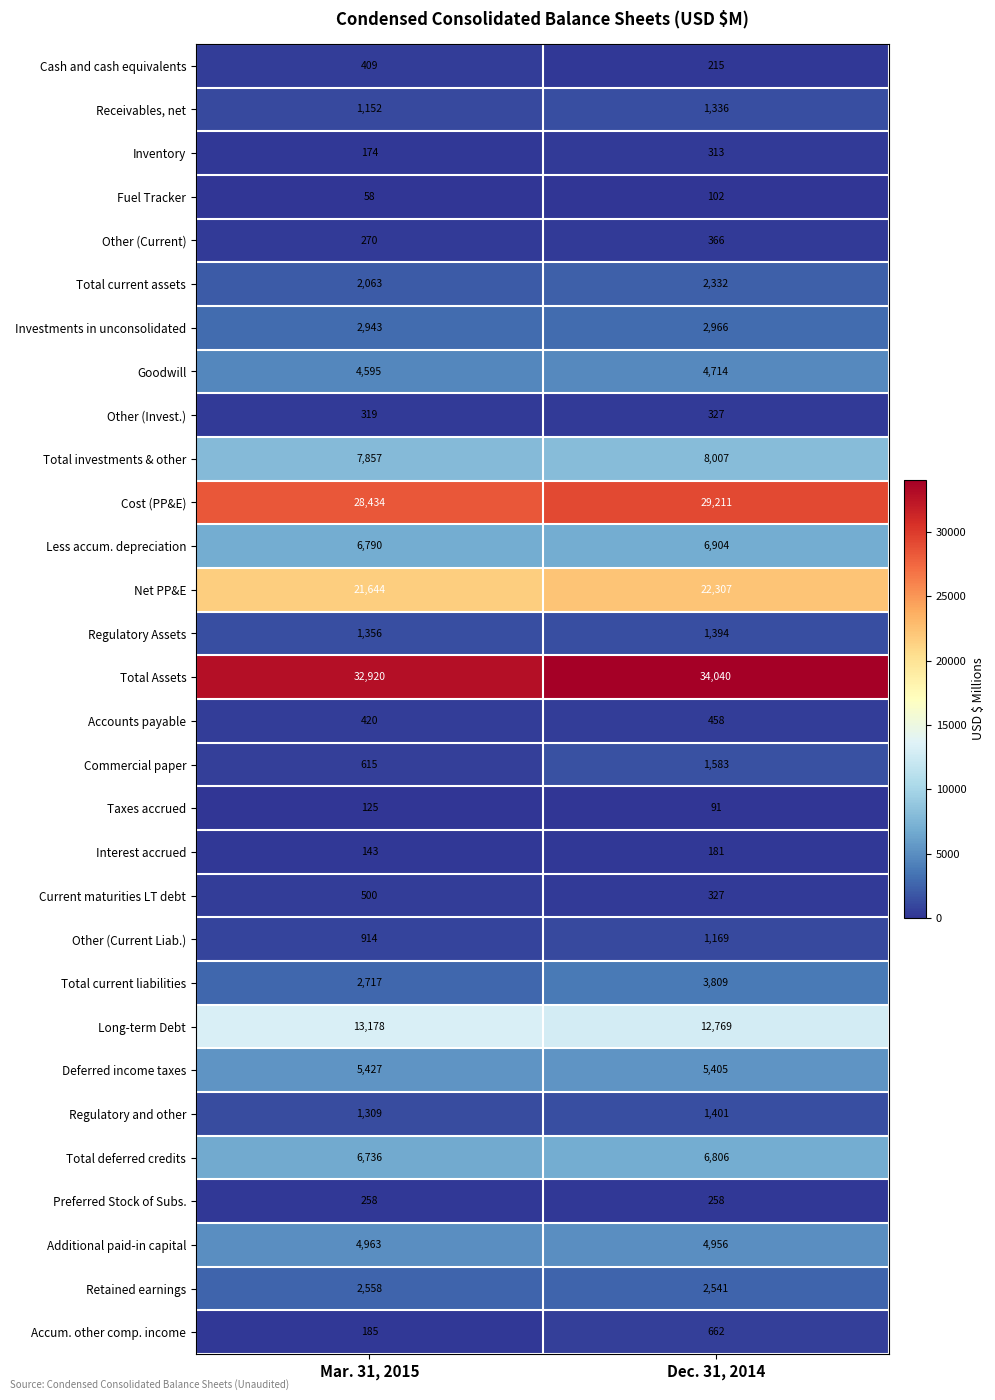

Is it true that Interest accrued equals 181 at Dec. 31, 2014?

True